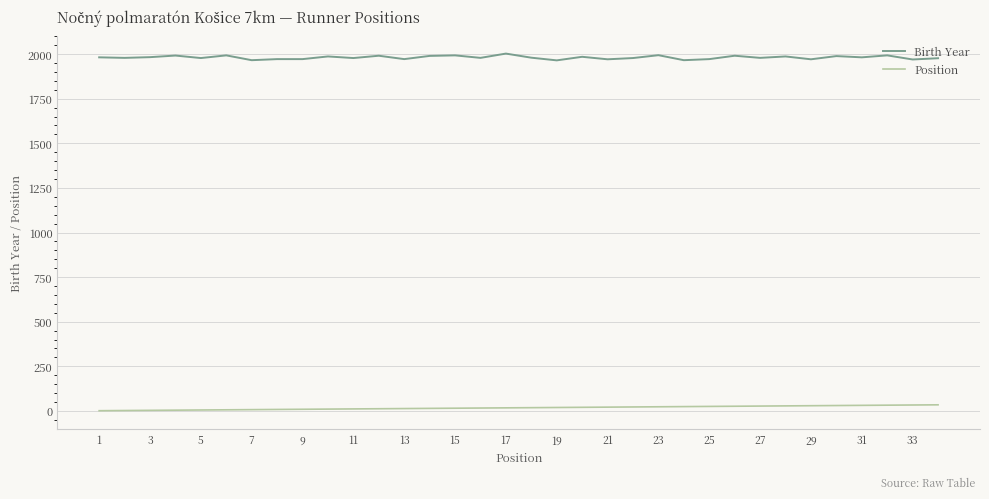

What is the maximum value shown in the chart?

2003